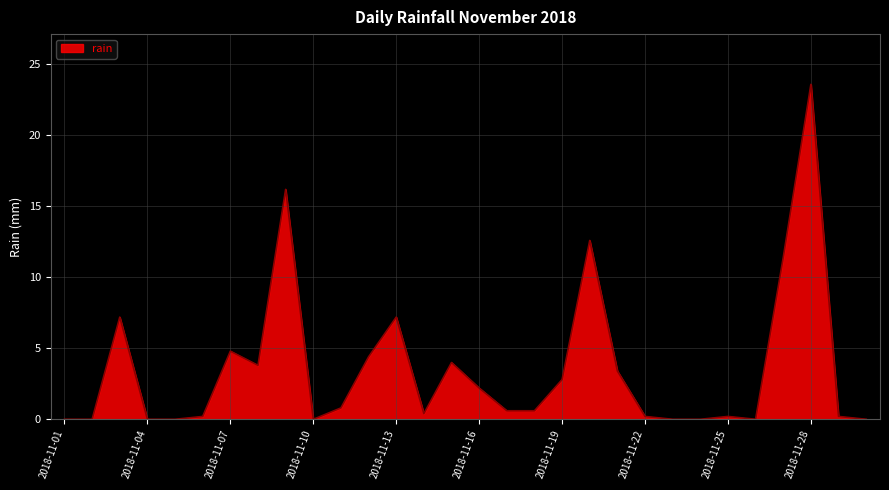

How many series are shown in this chart?

1